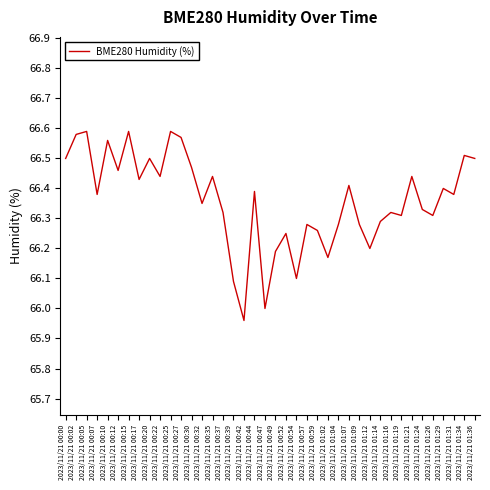

How many lines are shown in the chart?

1